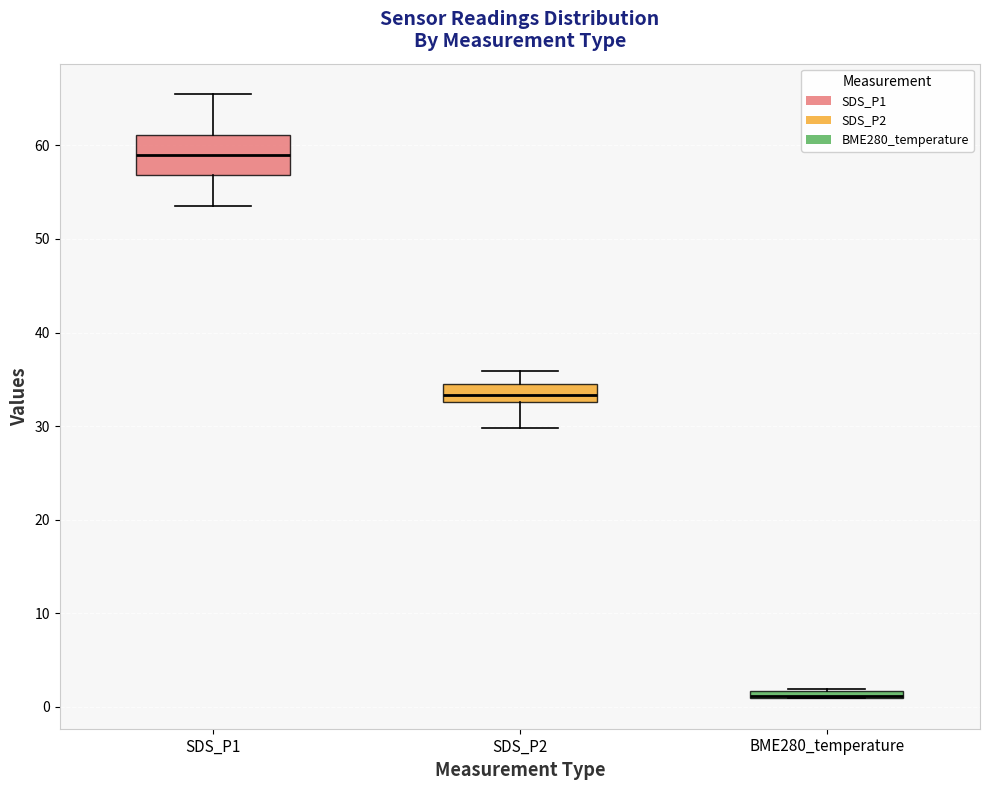

Where does the lower whisker of the box for SDS_P2 end on the y-axis? The values are not printed on the chart, so give them approximately, as read against the axis.

30